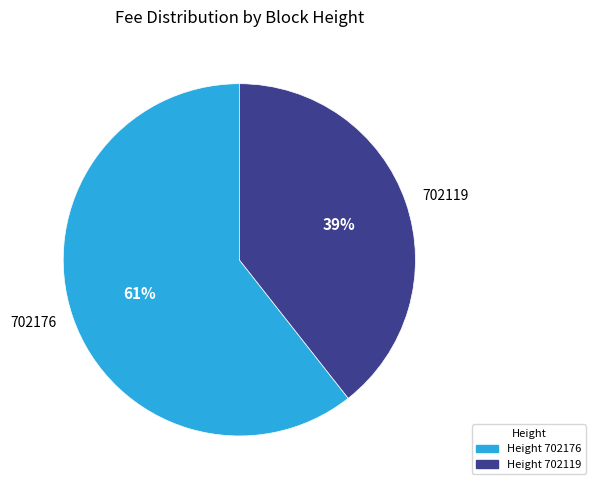

To the nearest percent, what is the average slice percentage?

50%